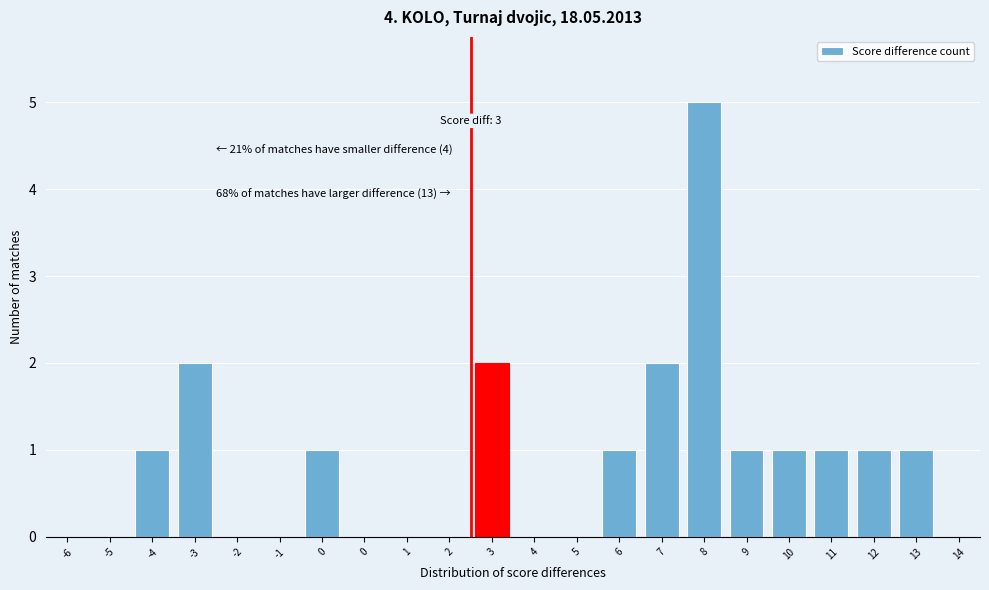

How many distinct data groups are displayed?

1